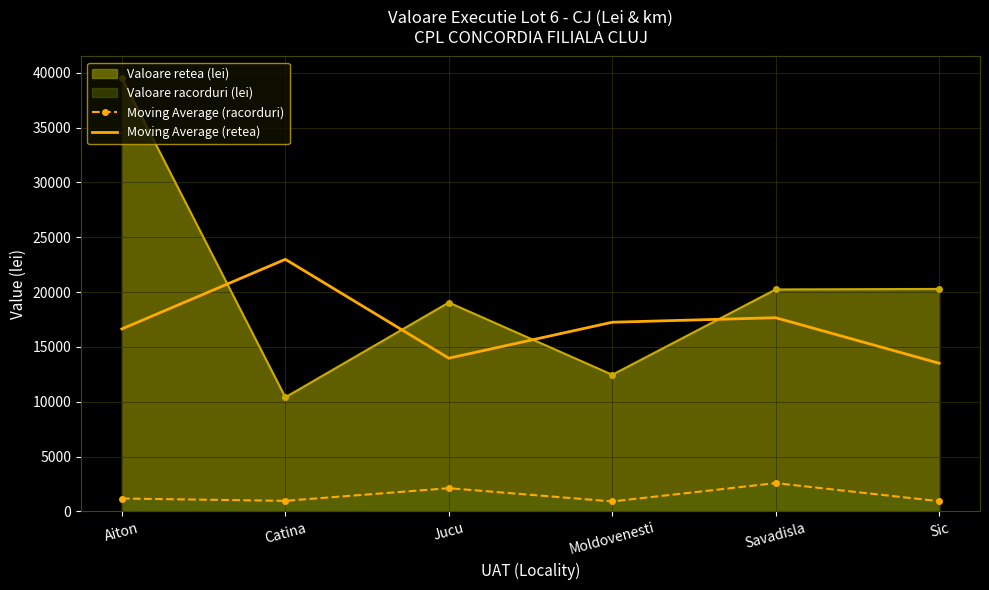

Where is the first local maximum for Moving Average (retea)?

Catina